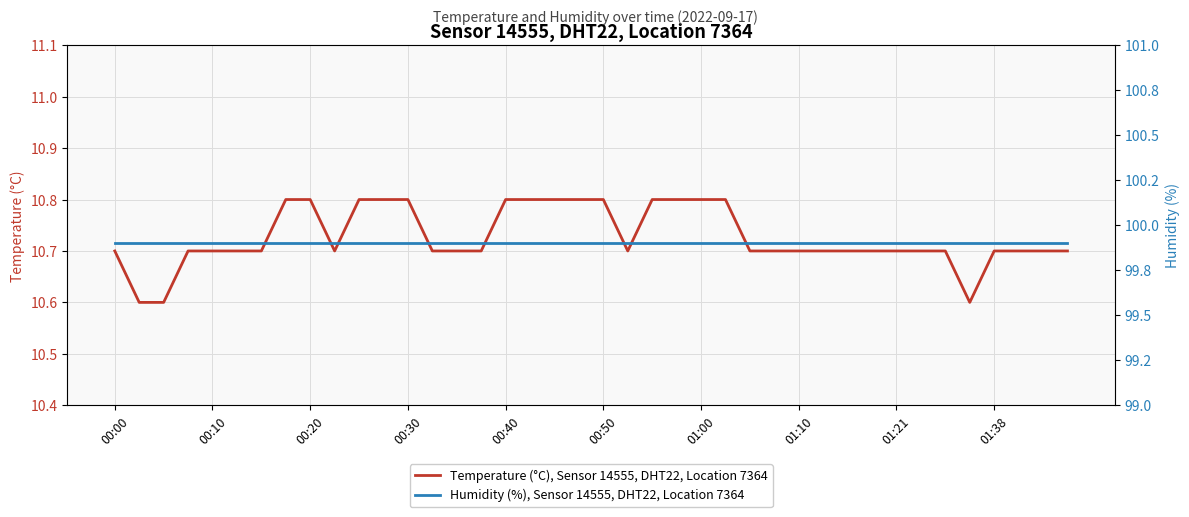

How many lines are shown in the chart?

2